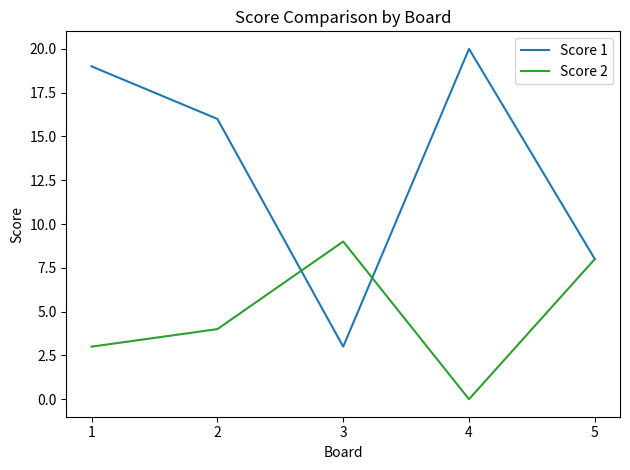

Rank the series by their maximum value, from lowest to highest.

Score 2, Score 1